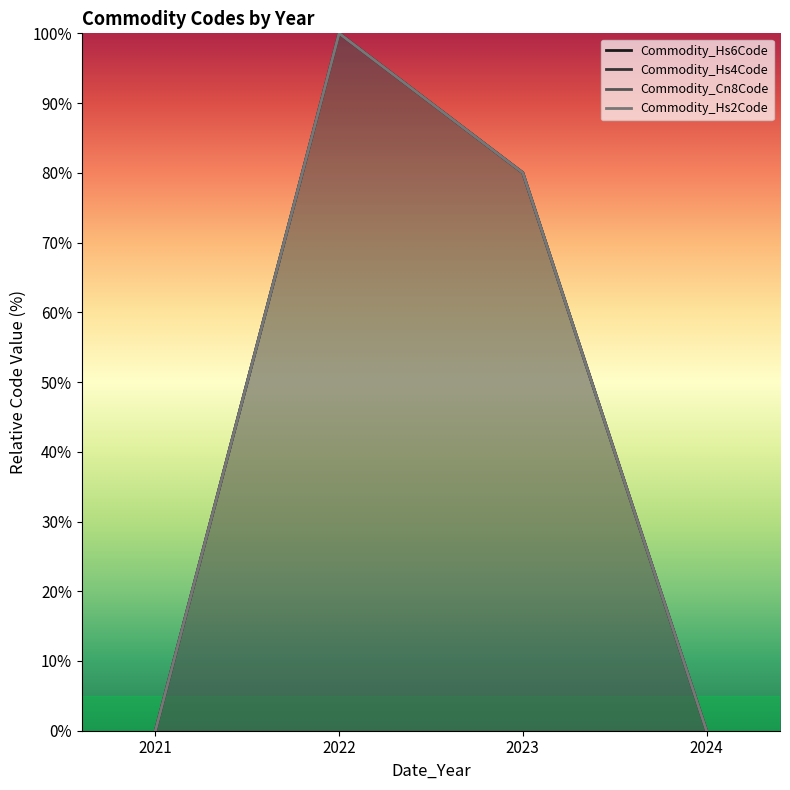

What is the approximate value at 2023?

80.0